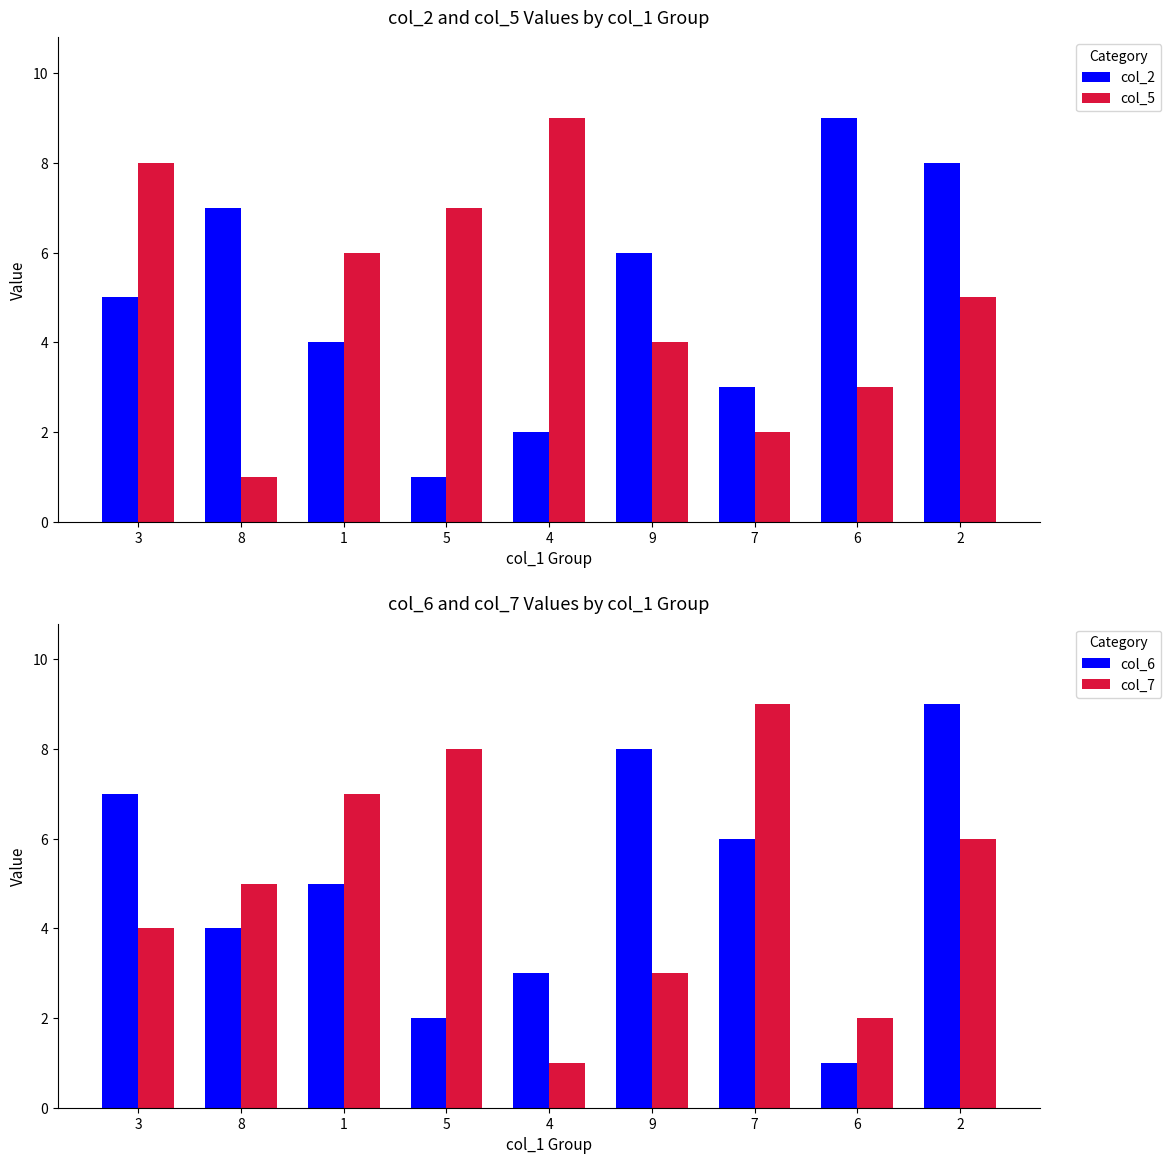

How many groups of bars are there?

9